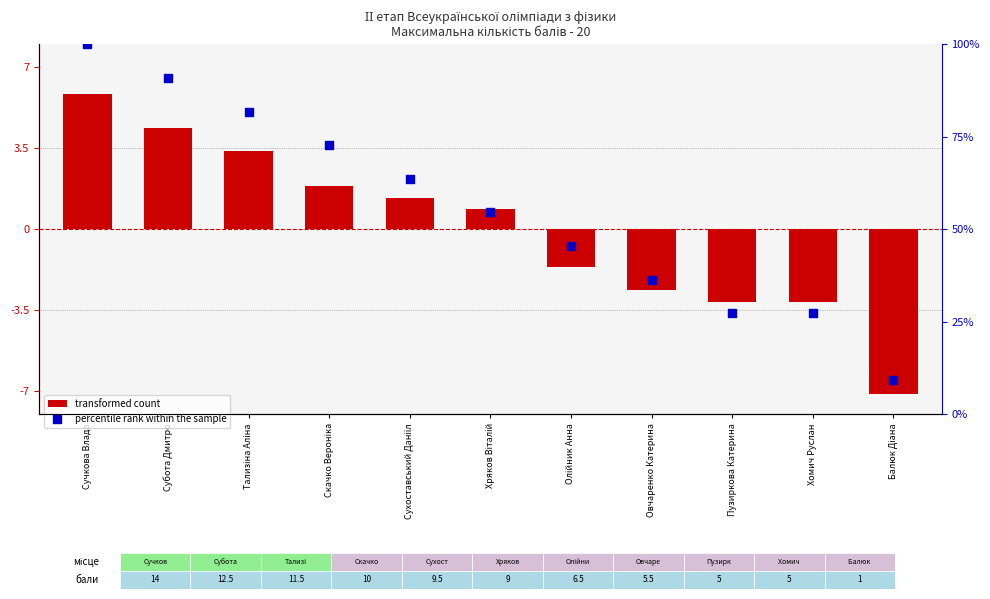

Which series contains the highest Y value?

percentile rank within the sample